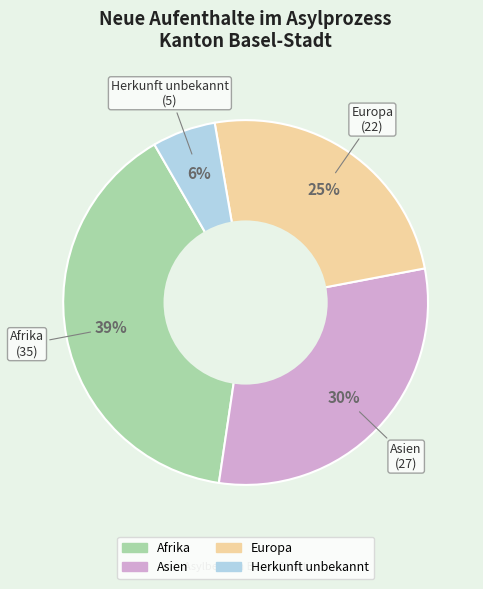

To the nearest percent, what is the average slice percentage?

25%